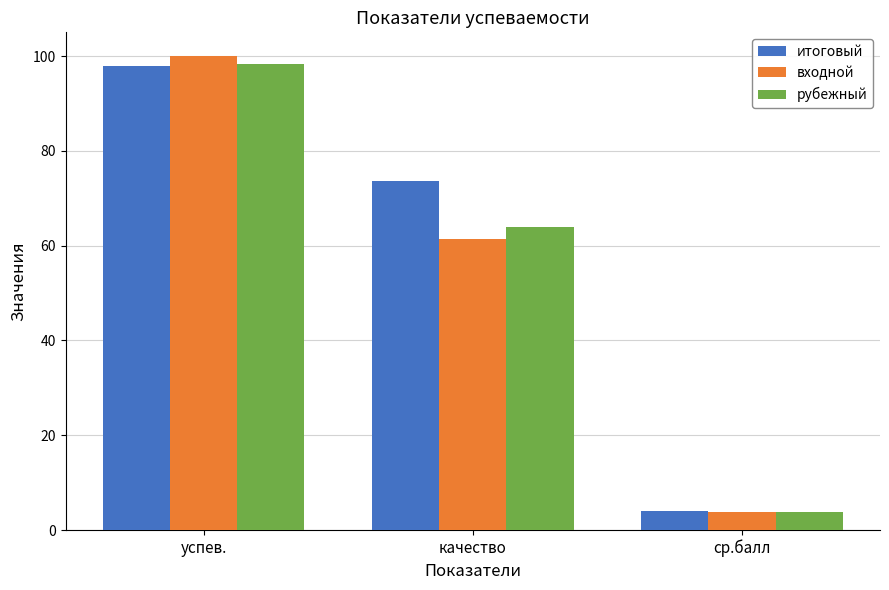

Which series changed the most between успев. and ср.балл?

входной